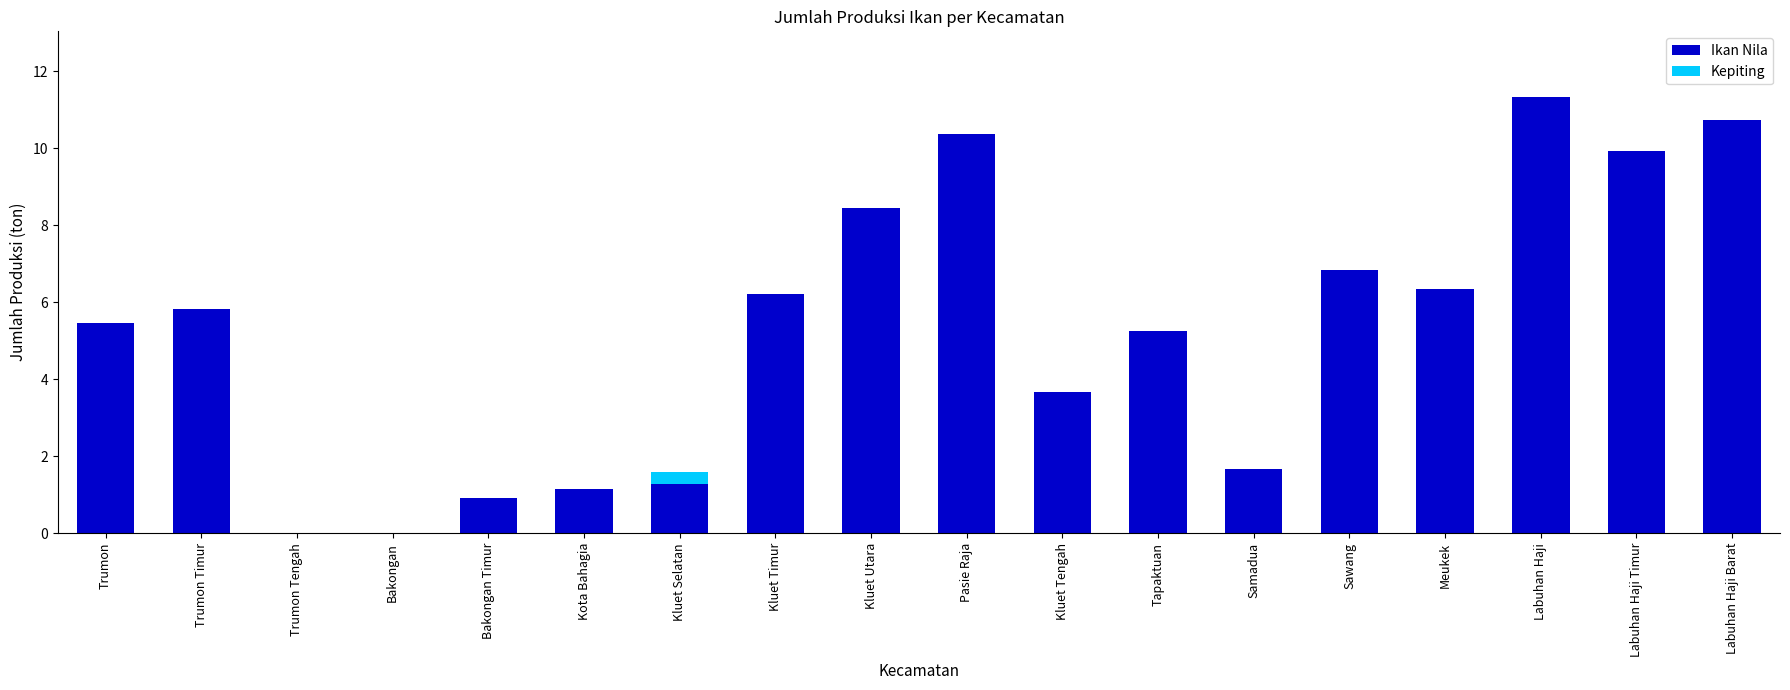

At which category is the sum across all series the highest?

Labuhan Haji